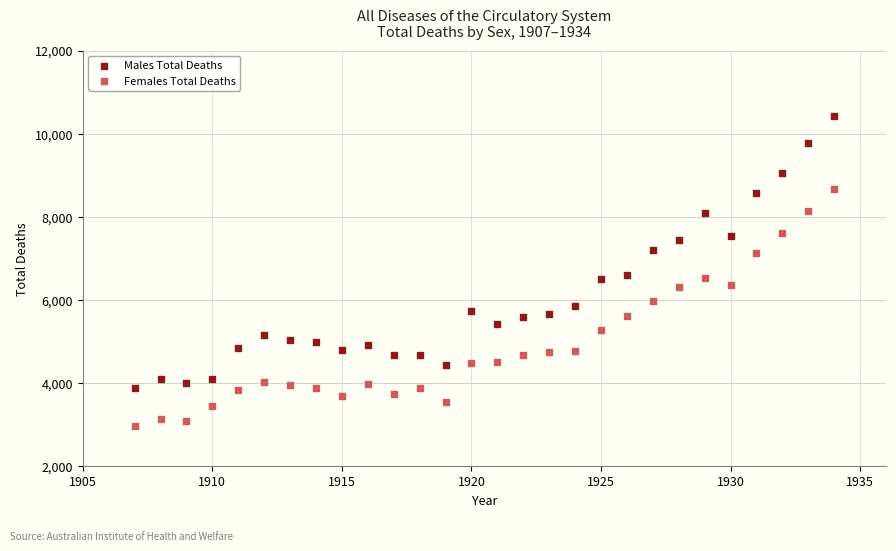

Across all data points, what is the range of X values (max minus min)?

27